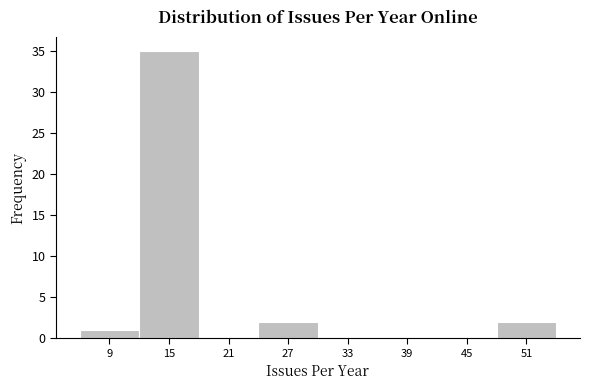

What is the height of the bar covering 24 to 30 on the x-axis? The values are not printed on the chart, so give them approximately, as read against the axis.

2